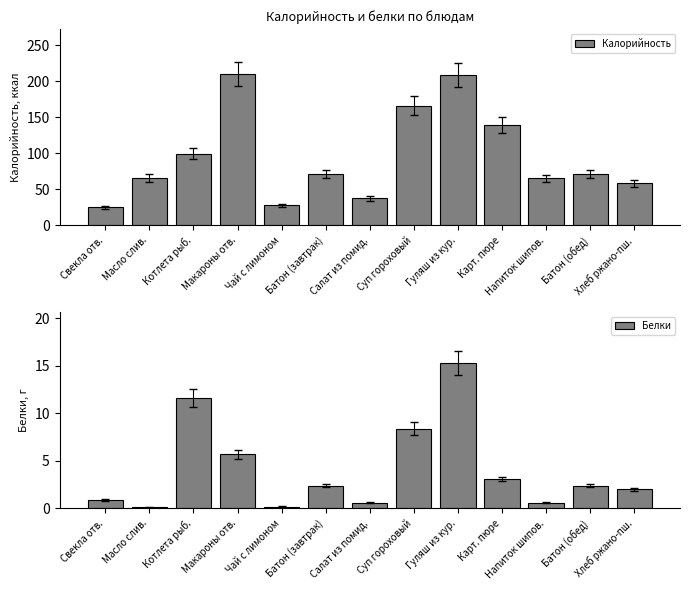

How many bars are there in each group?

2